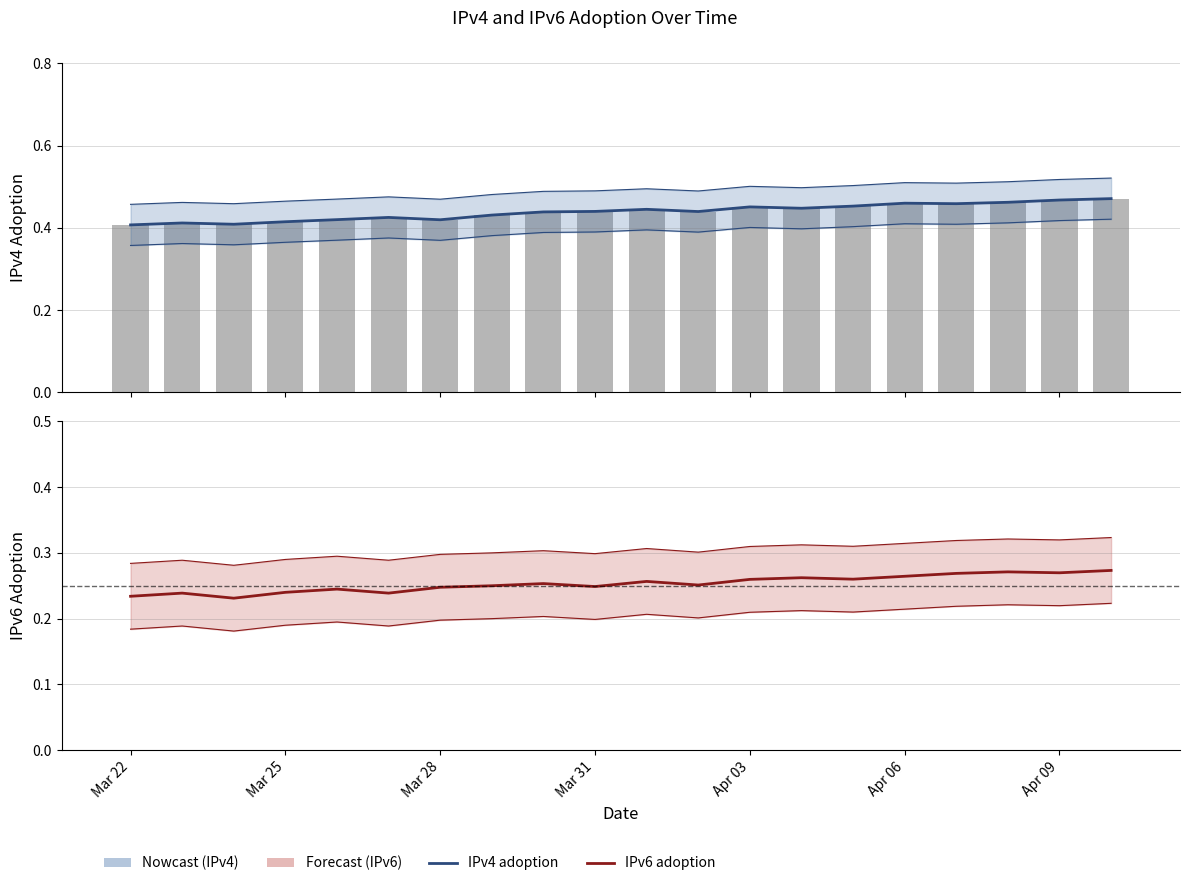

Reading left to right, list all the values displayed in this chart.

IPv4 adoption: 0.4	0.4	0.4	0.4	0.4	0.4	0.4	0.4	0.4	0.4	0.4	0.4	0.5	0.4	0.5	0.5	0.5	0.5	0.5	0.5
IPv6 adoption: 0.2	0.2	0.2	0.2	0.2	0.2	0.2	0.3	0.3	0.2	0.3	0.3	0.3	0.3	0.3	0.3	0.3	0.3	0.3	0.3